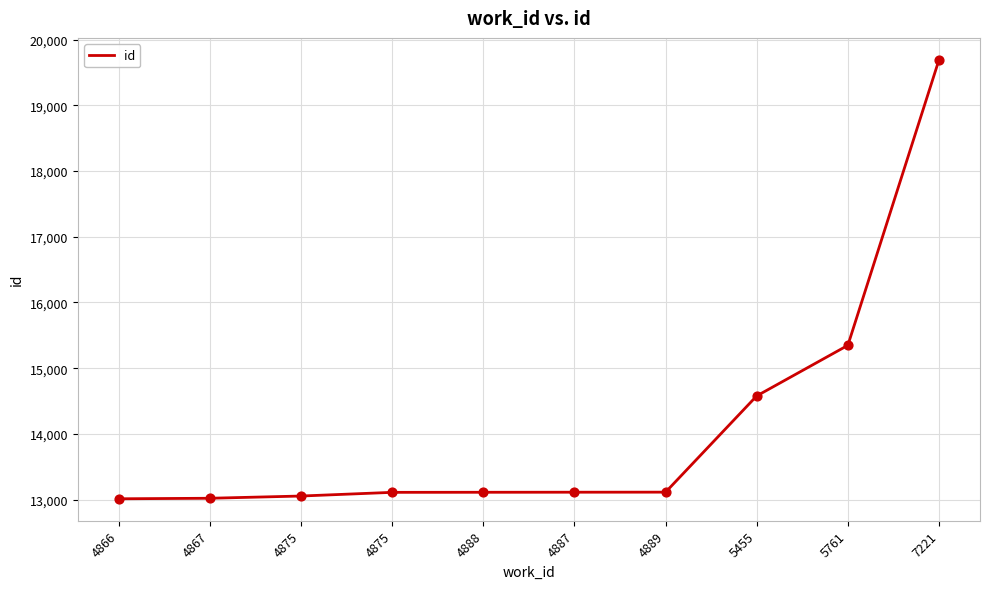

What is the ratio of the value at 4867 to the value at 4875?

1.0